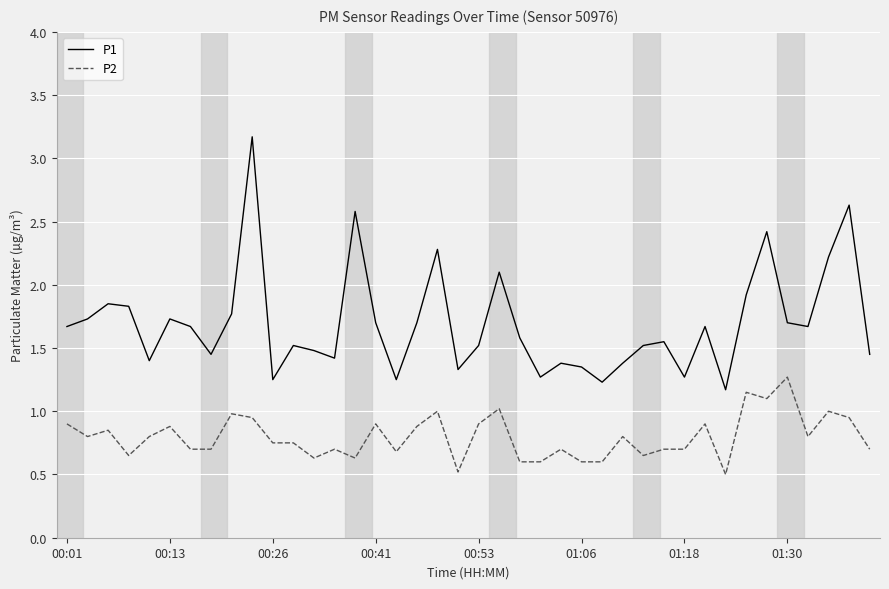

Which series has the largest total across all categories?

P1